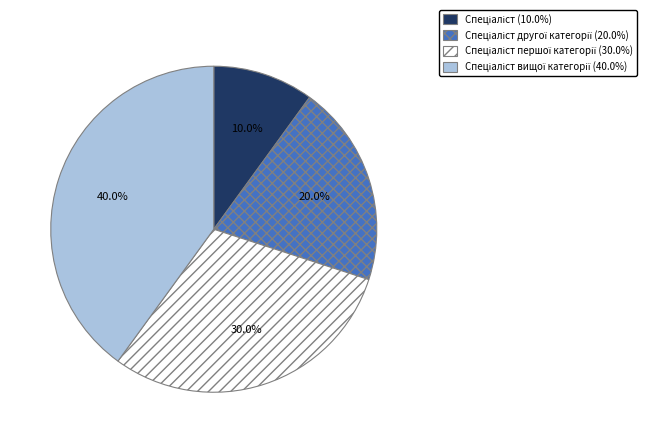

Does any single category account for the majority?

No